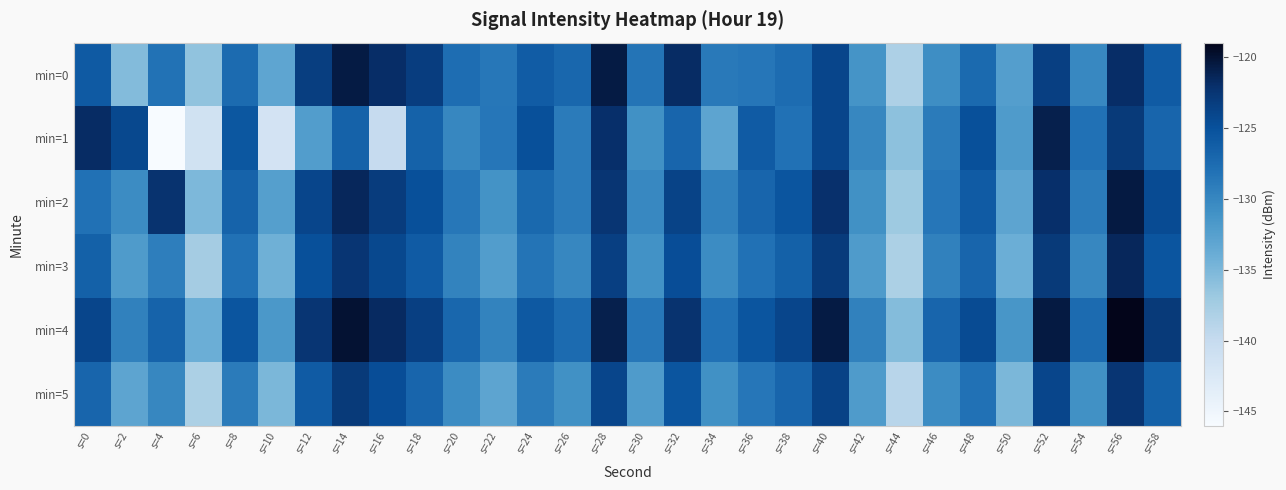

What is the smallest value displayed?

-146.3